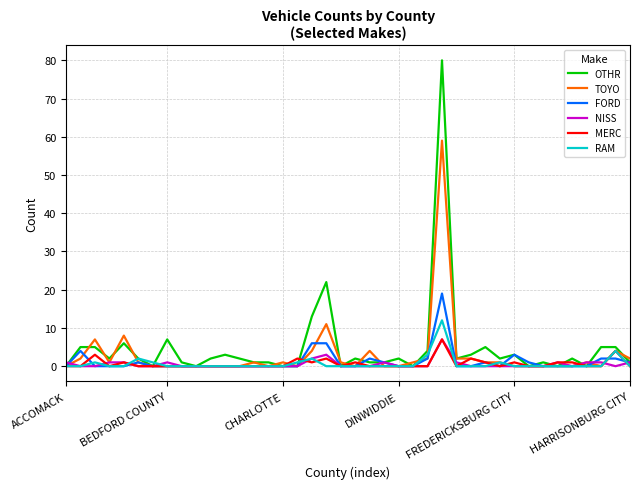

What is the sum of all MERC values?

27